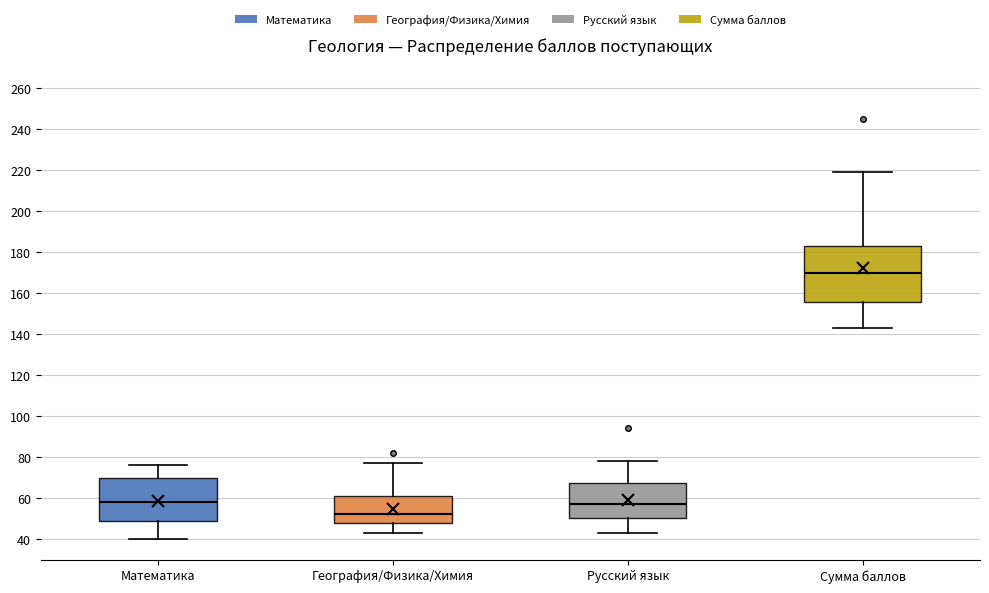

Which box's median line is the lowest?

География/Физика/Химия